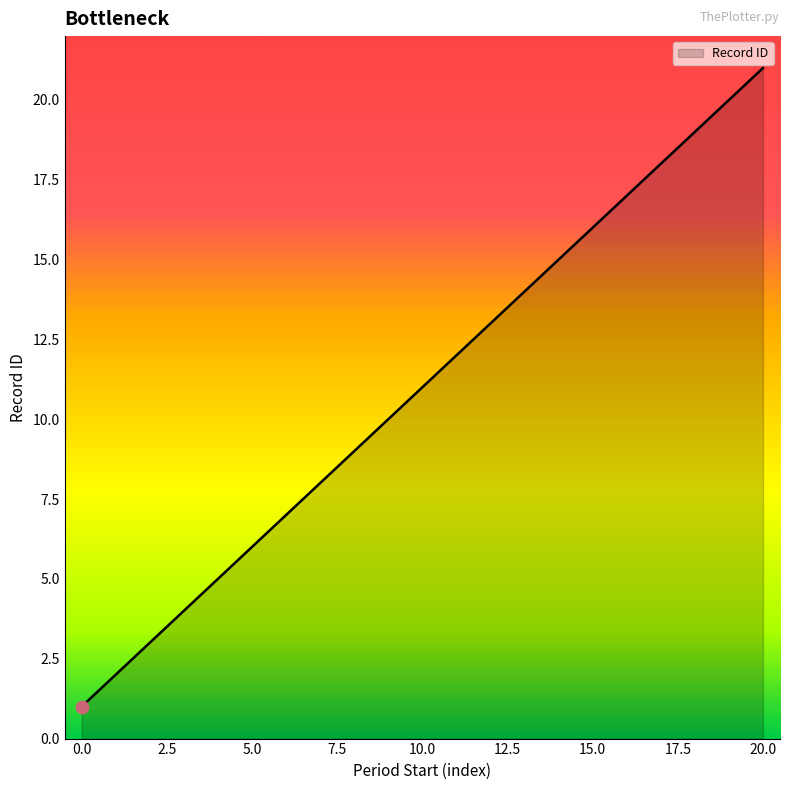

What is the difference between the maximum and minimum values?

20